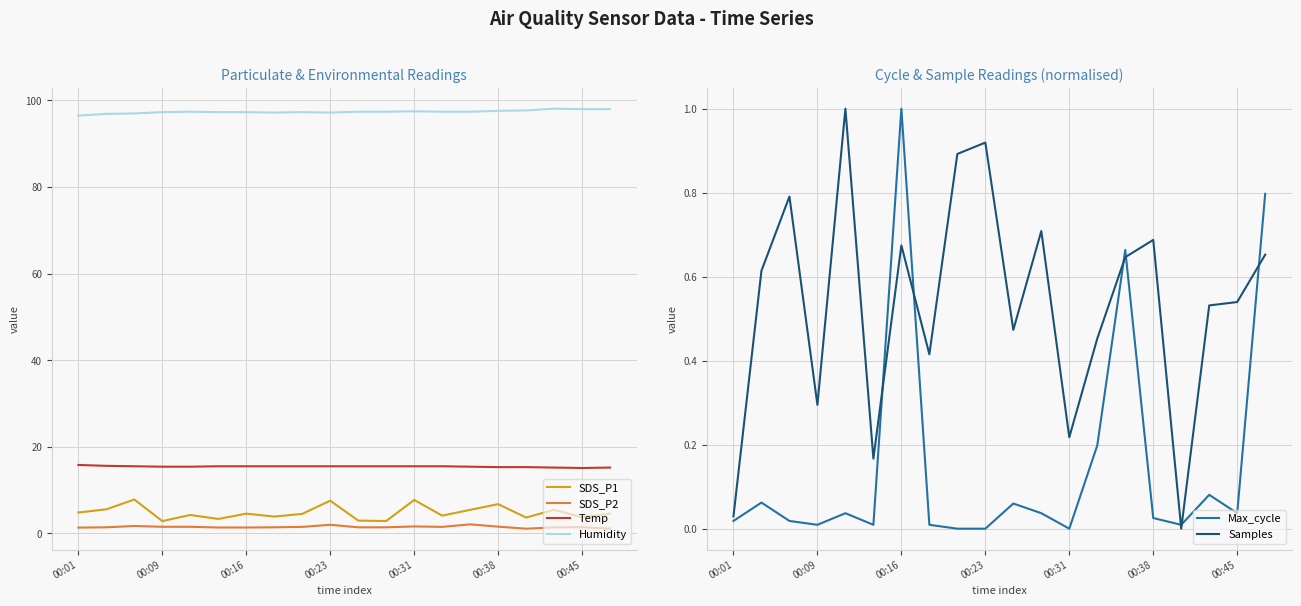

True or false: SDS_P2 and Max_cycle cross at least once.

False